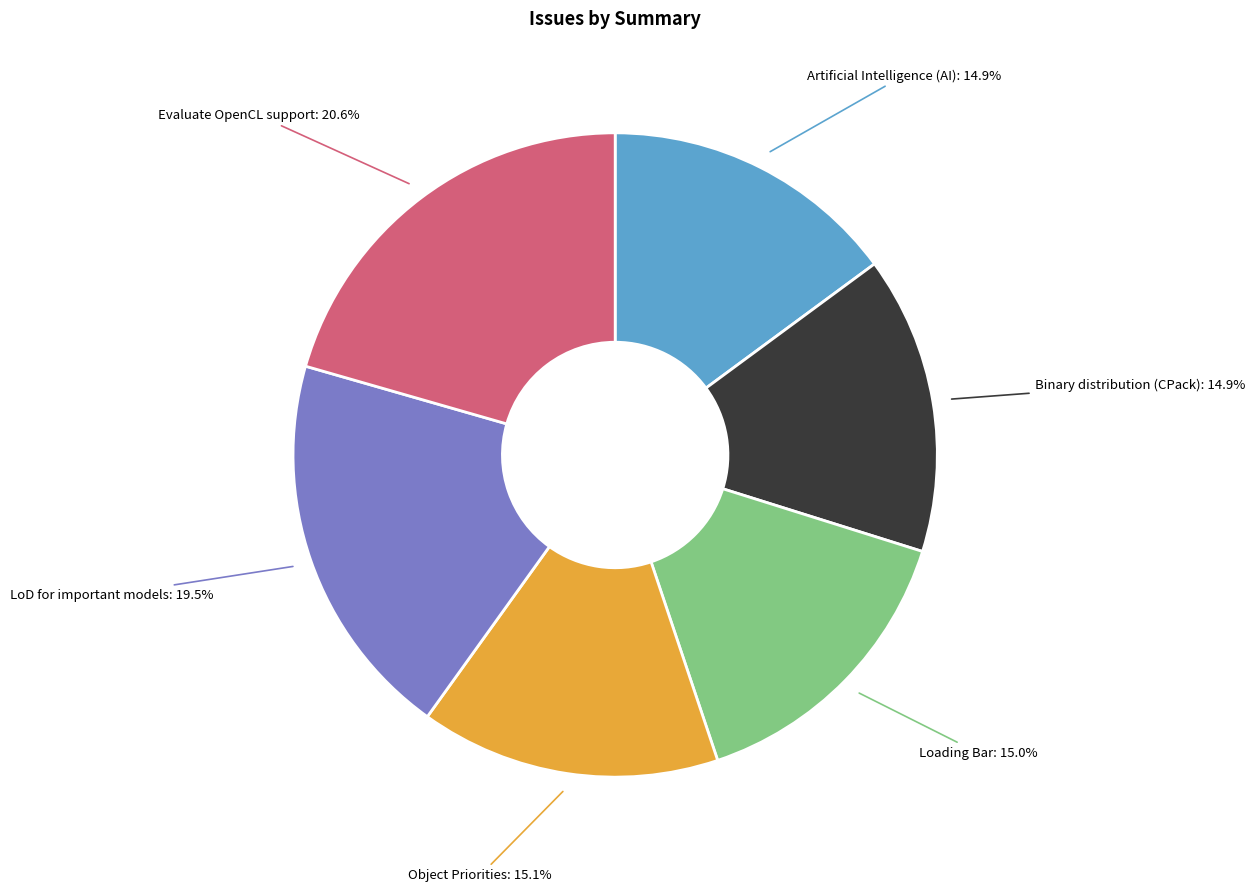

Is there any slice that represents more than half of the pie?

No